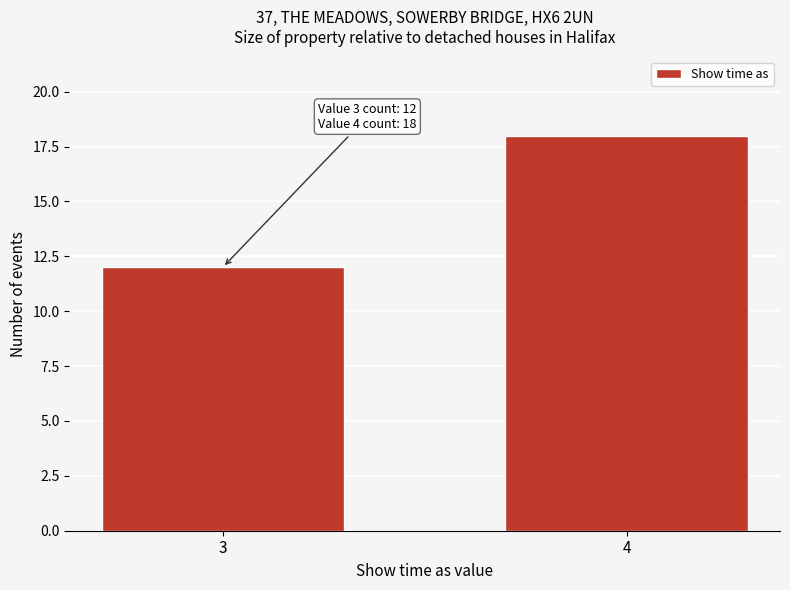

Reading left to right, what are all the values shown in this chart?

3=12	4=18